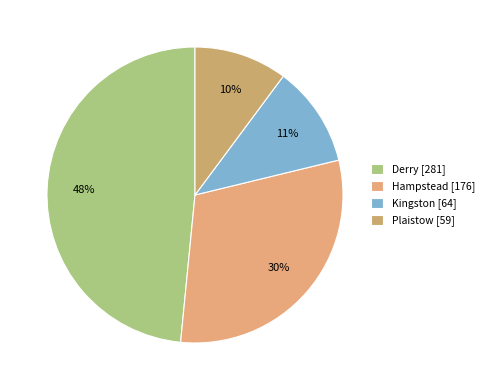

Between Plaistow and Derry, which is larger?

Derry